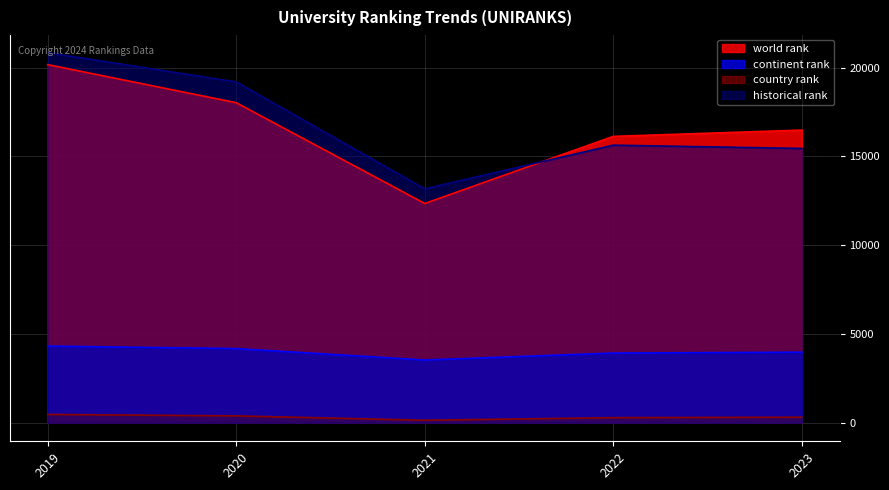

What is the minimum value shown in the chart?

142.0